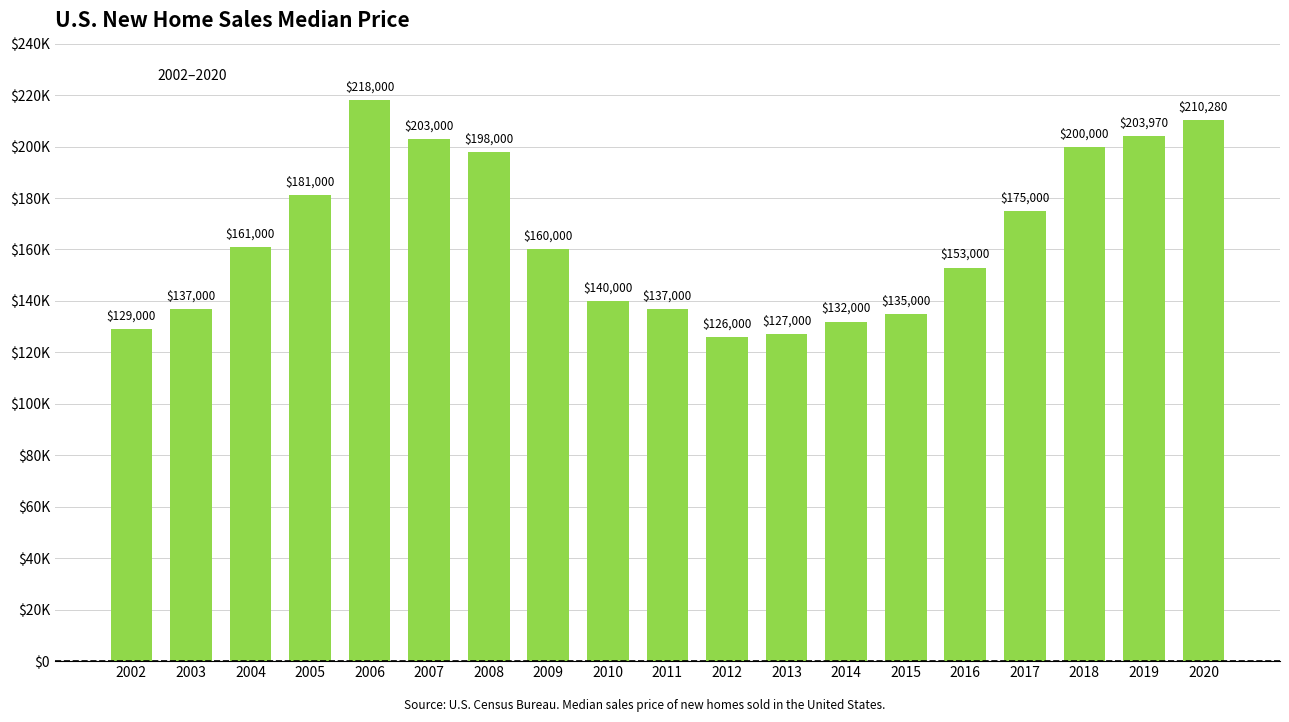

What is the sum of the values at 2019 and 2009?

363970